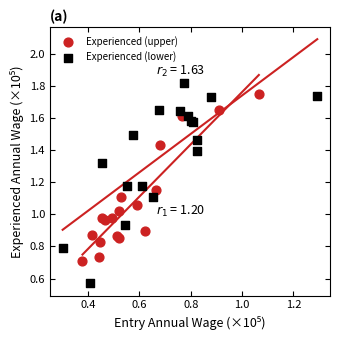

Which series contains the highest Y value?

Experienced (lower)